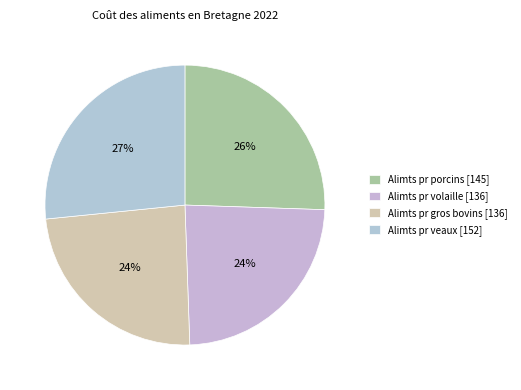

Is it true that Alimts pr volaille is 17% of the pie?

False